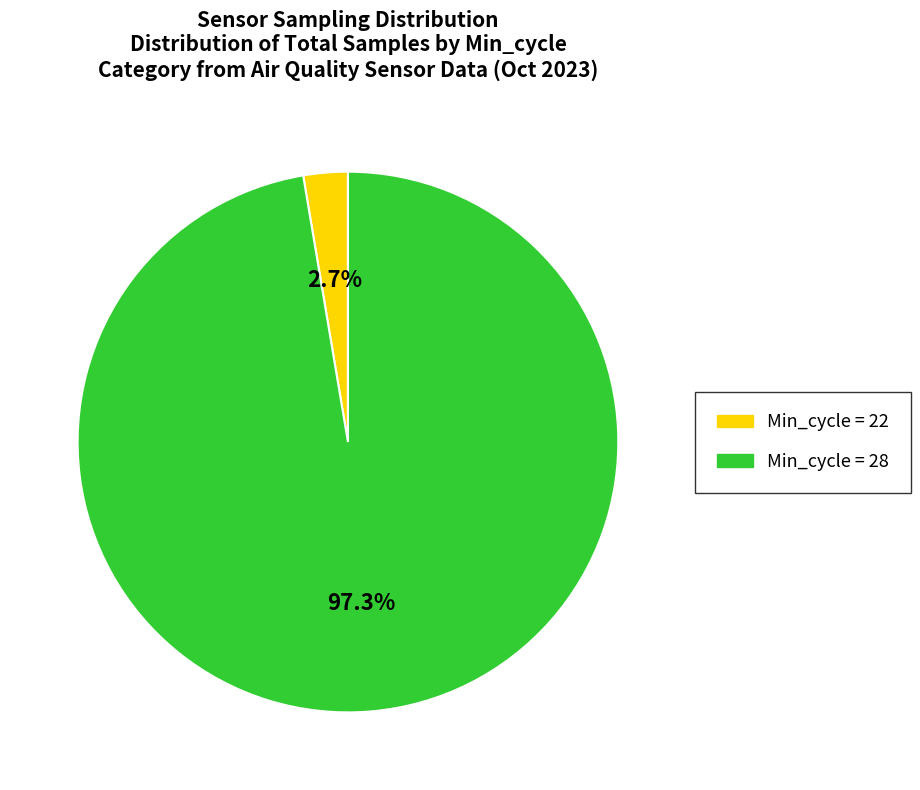

Is there any slice that represents more than half of the pie?

Yes